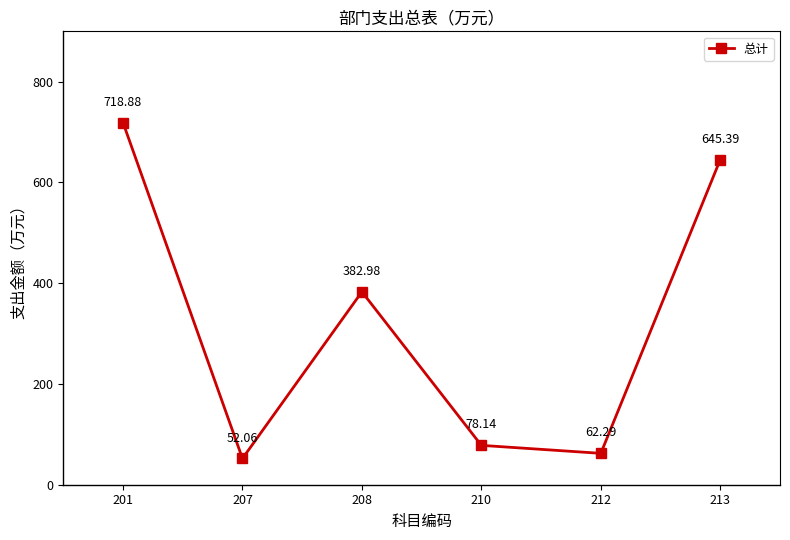

How many data points are less than 382?

3